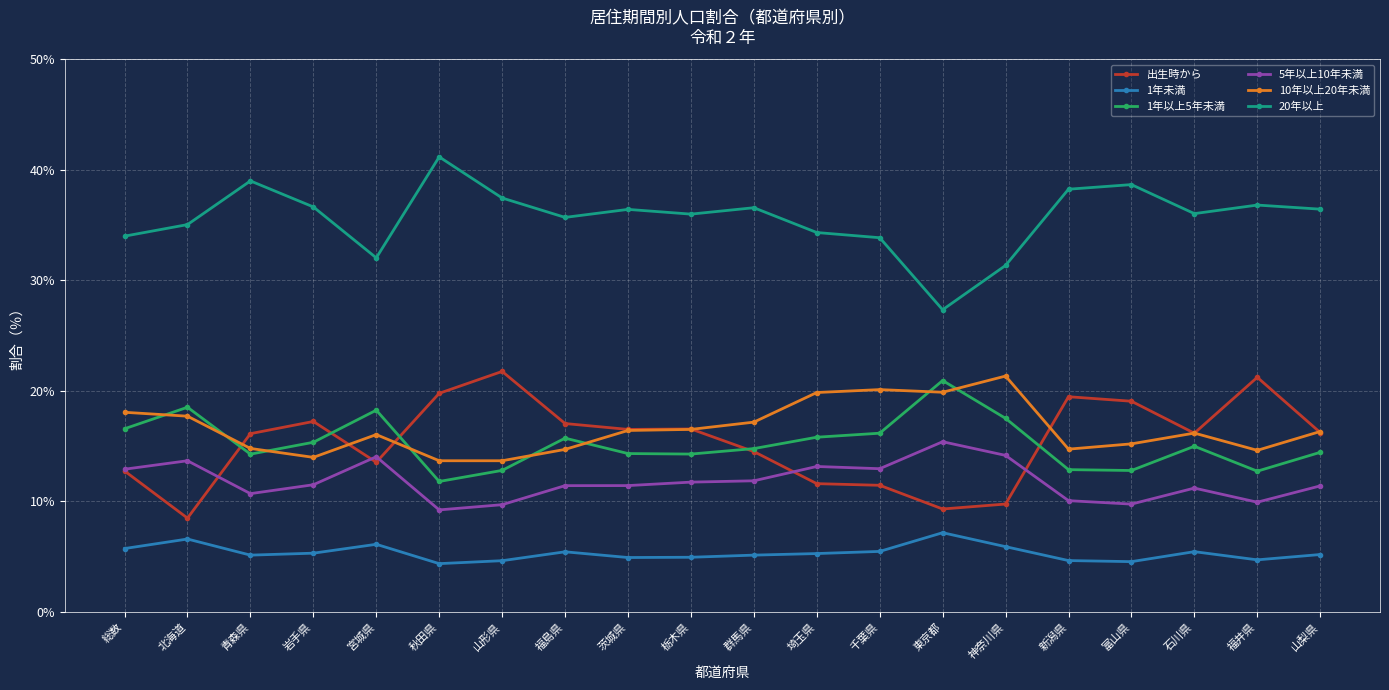

True or false: 5年以上10年未満 and 20年以上 cross at least once.

False